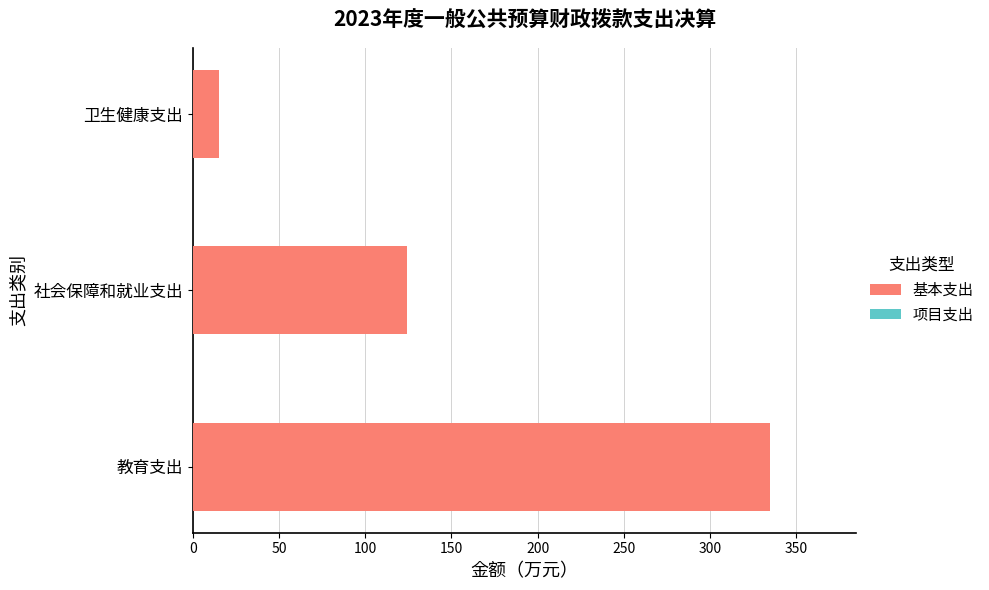

What is the sum of all values?

473.8